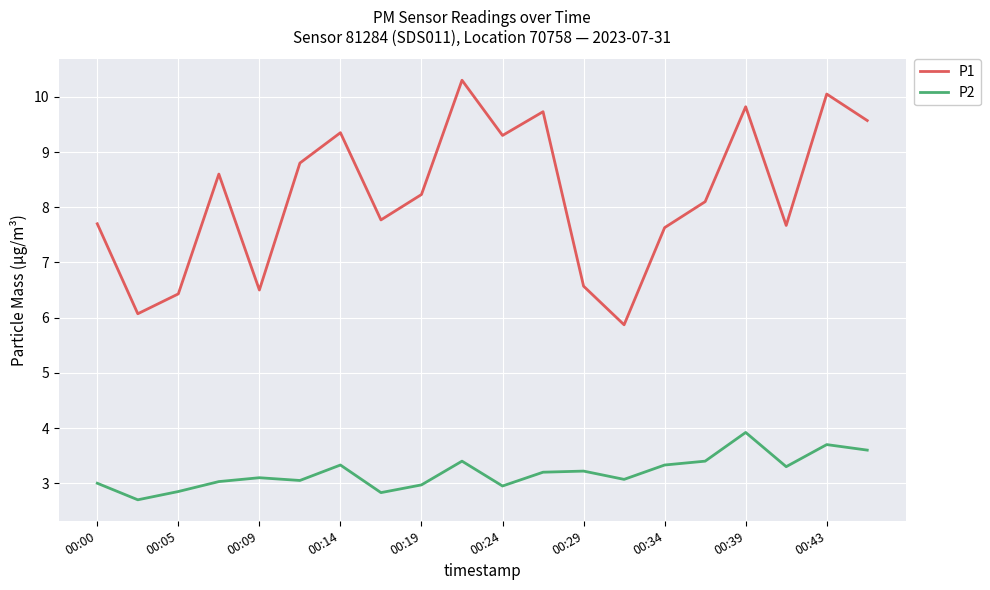

Which series has the largest total across all categories?

P1